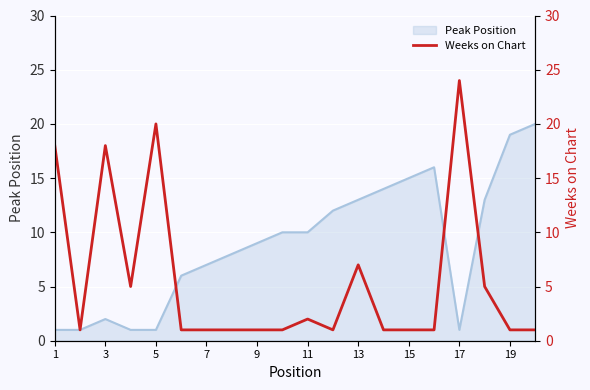

The Peak Position series shows 15 at 15. True or false?

True